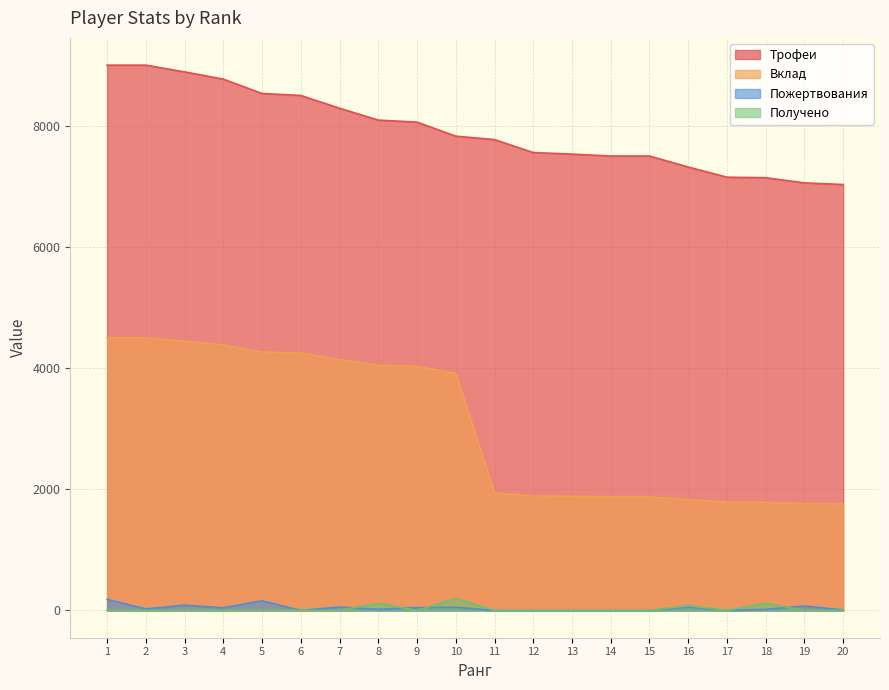

Reading left to right, what are all the values shown in this chart?

Трофеи: 1=9000	2=9000	3=8889	4=8769	5=8532	6=8500	7=8289	8=8093	9=8060	10=7828	11=7772	12=7557	13=7532	14=7500	15=7500	16=7319	17=7151	18=7142	19=7057	20=7030
Вклад: 1=4500	2=4500	3=4444	4=4384	5=4266	6=4250	7=4144	8=4046	9=4030	10=3914	11=1943	12=1889	13=1883	14=1875	15=1875	16=1829	17=1787	18=1785	19=1764	20=1757
Пожертвования: 1=183	2=26	3=88	4=44	5=160	6=0	7=57	8=18	9=48	10=52	11=0	12=0	13=0	14=0	15=0	16=54	17=0	18=18	19=74	20=8
Получено: 1=0	2=0	3=0	4=0	5=0	6=0	7=0	8=120	9=0	10=200	11=0	12=0	13=0	14=0	15=0	16=80	17=0	18=120	19=0	20=0